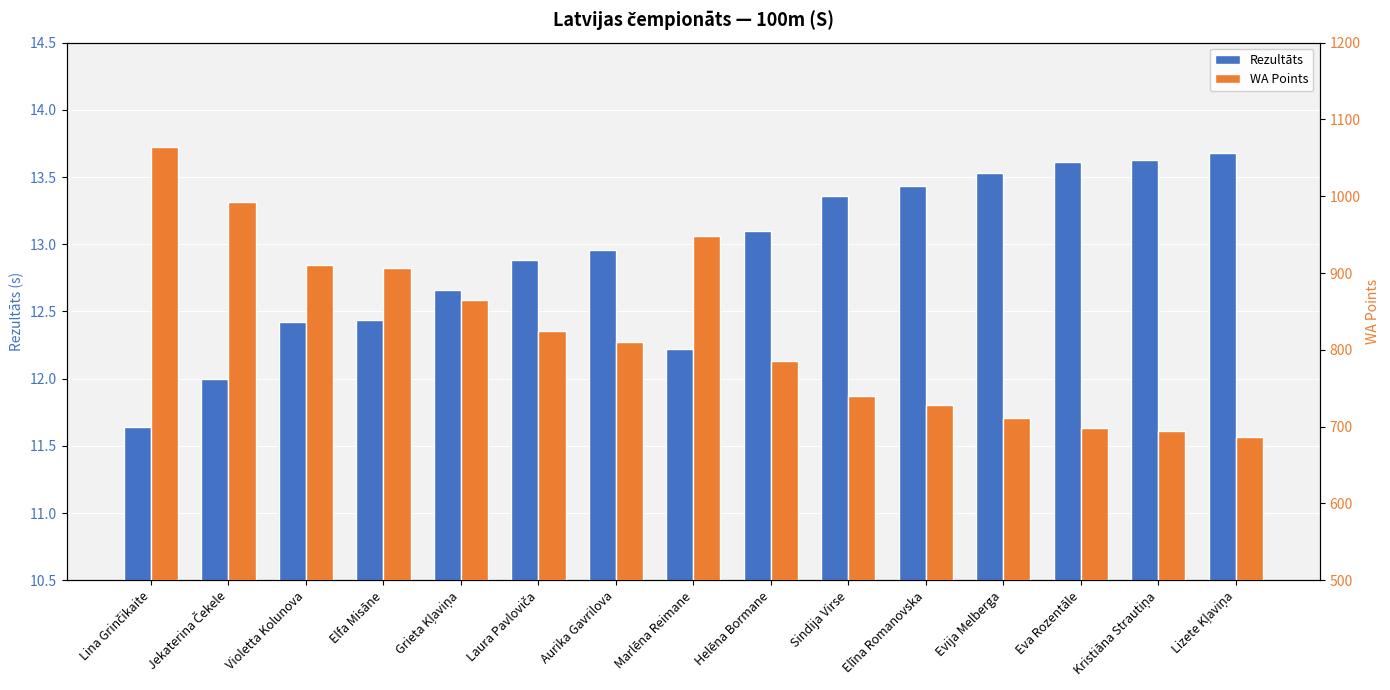

True or false: Rezultāts has a value of 5.2 at Evija Melberga.

False